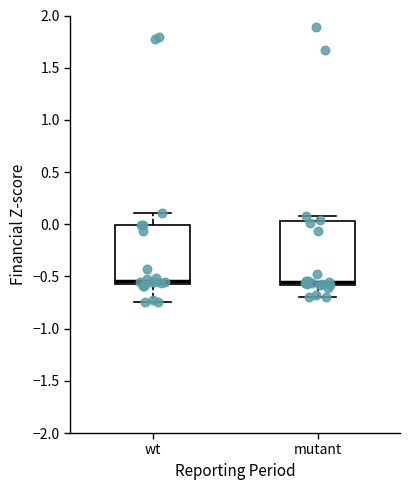

Where is the upper edge of the box for mutant on the y-axis? The values are not printed on the chart, so give them approximately, as read against the axis.

0.05